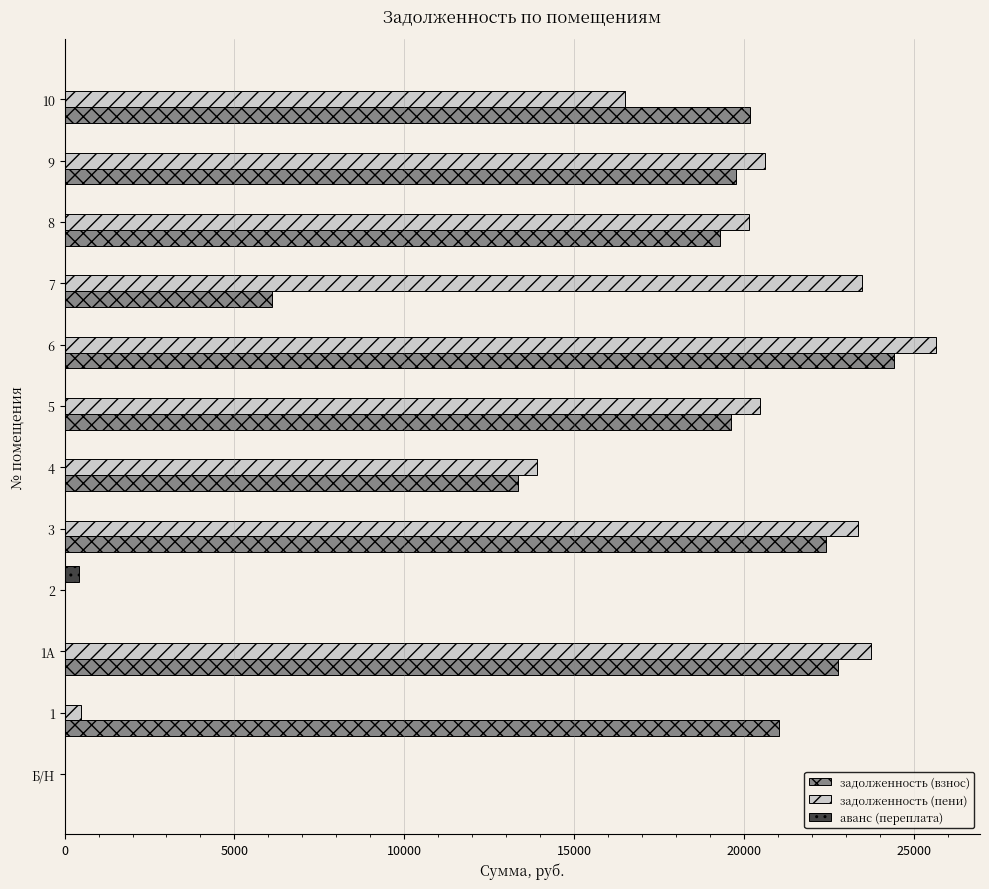

What is the average value of the аванс (переплата) series?

34.2